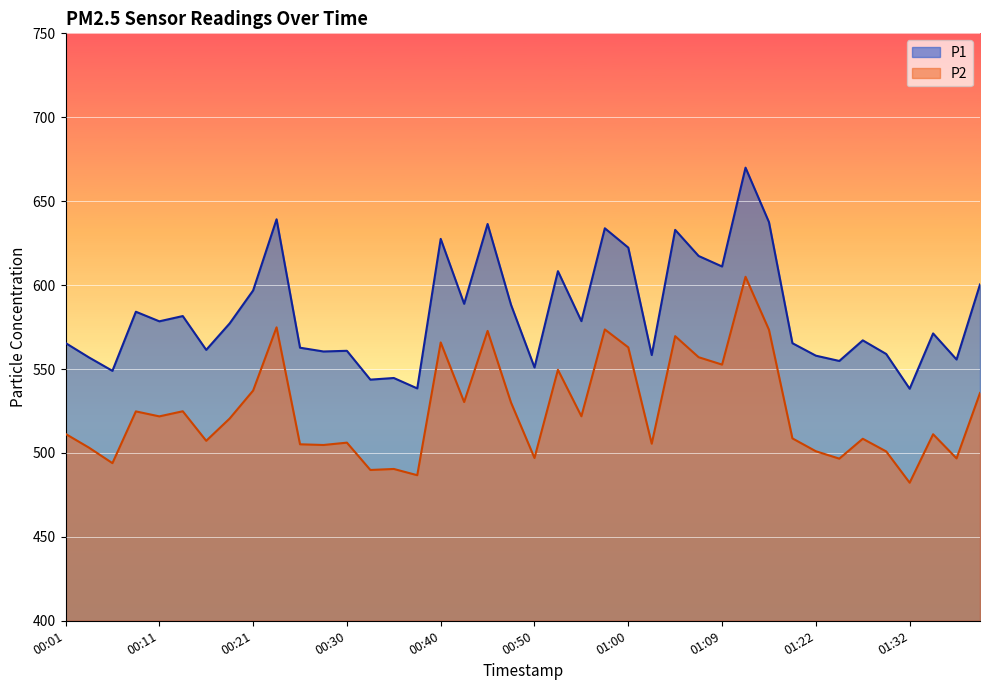

Is the value of P1 at 01:12 greater than the value of P2 at 00:42?

Yes